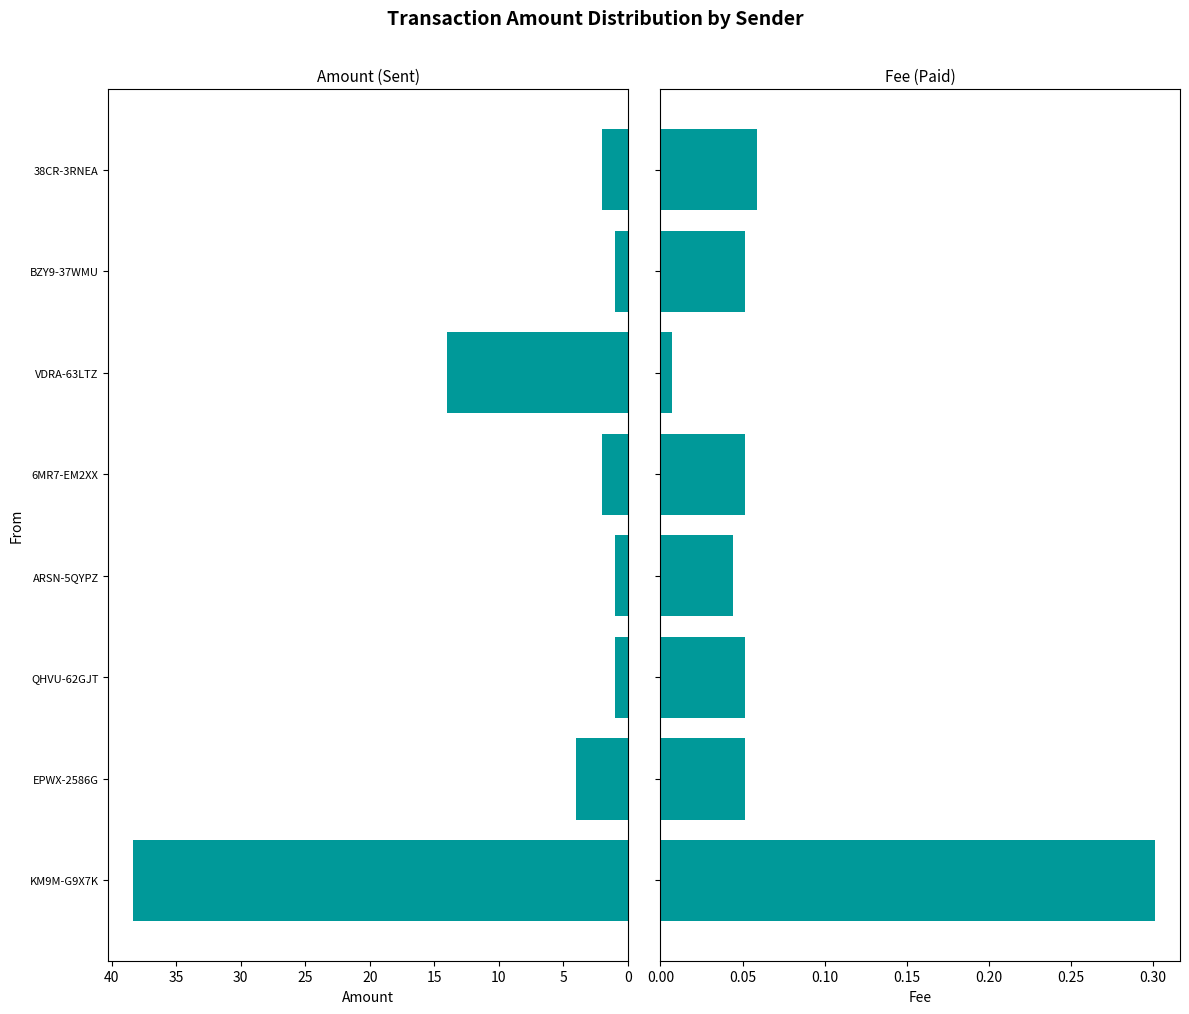

How many data points does each series have?

8